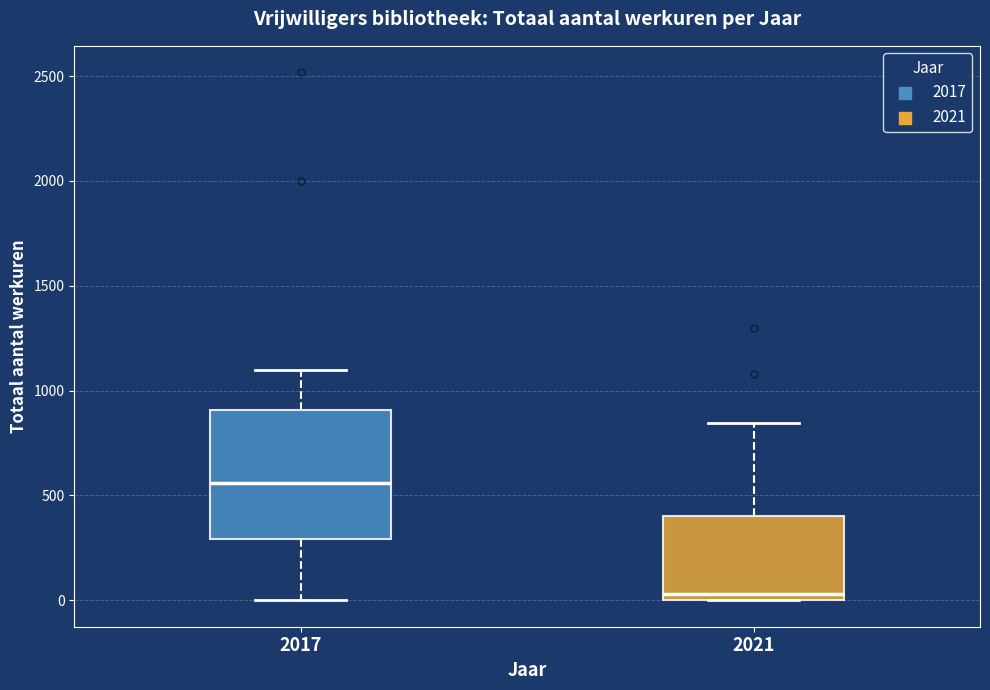

Where is the upper edge of the box at x = 2017 on the y-axis? The values are not printed on the chart, so give them approximately, as read against the axis.

900